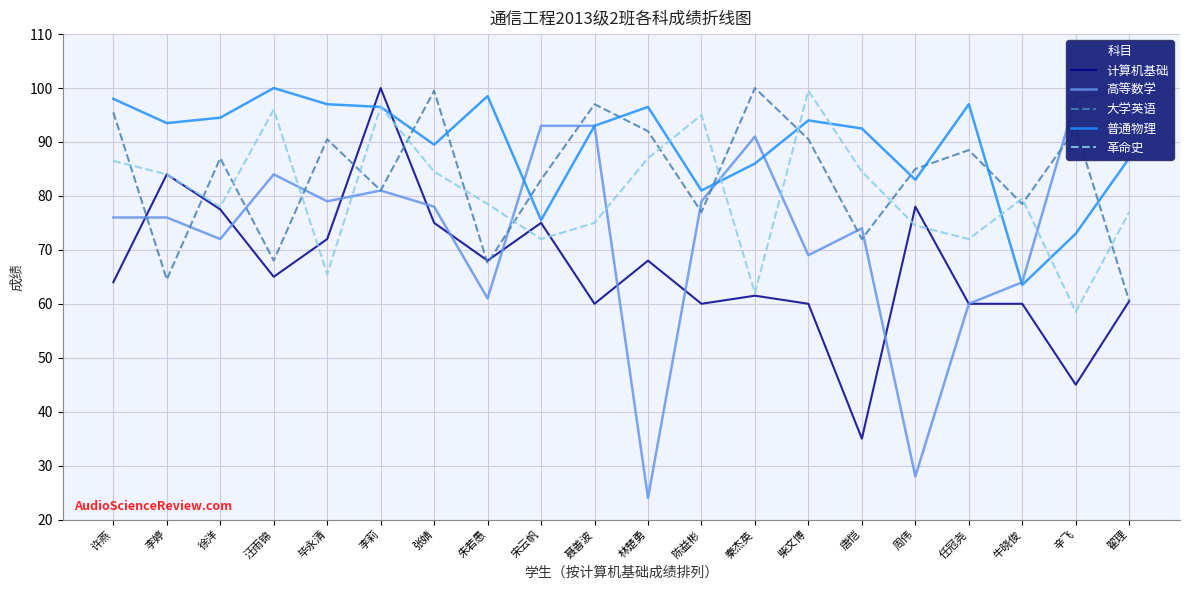

True or false: 革命史 has more than 0 interior local peaks.

True